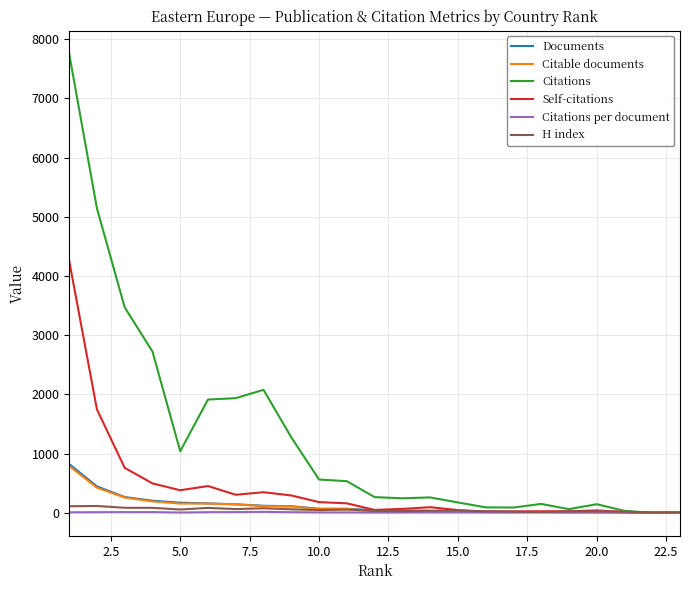

What are all the series names shown in the legend?

Documents, Citable documents, Citations, Self-citations, Citations per document, H index